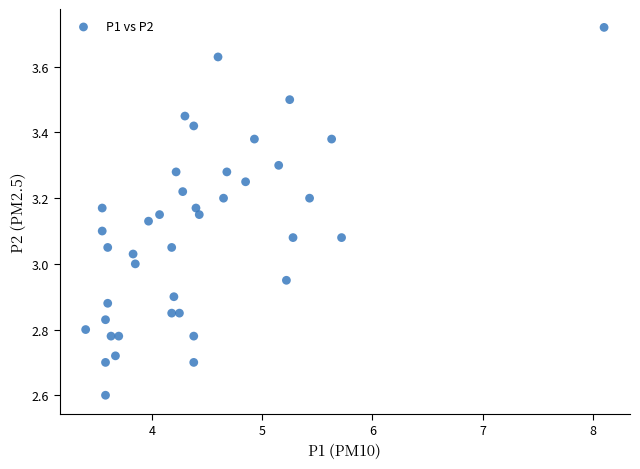

What is the range of Y values (max minus min)?

1.1